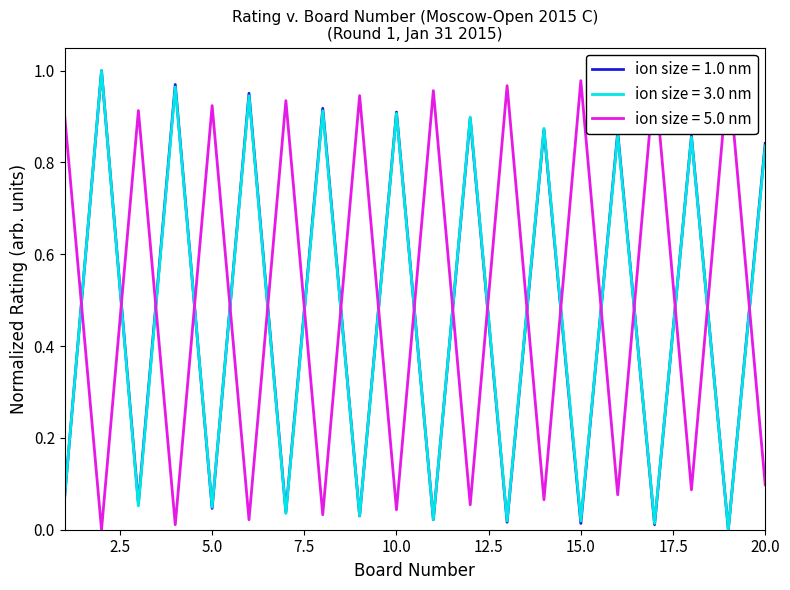

Reading right to left, transcribe all the data shown in this chart.

ion size = 1.0 nm: 0.8	0.0	0.9	0.0	0.9	0.0	0.9	0.0	0.9	0.0	0.9	0.0	0.9	0.0	1.0	0.0	1.0	0.1	1.0	0.1
ion size = 3.0 nm: 0.8	0.0	0.9	0.0	0.9	0.0	0.9	0.0	0.9	0.0	0.9	0.0	0.9	0.0	0.9	0.0	1.0	0.1	1.0	0.1
ion size = 5.0 nm: 0.1	1.0	0.1	1.0	0.1	1.0	0.1	1.0	0.1	1.0	0.0	0.9	0.0	0.9	0.0	0.9	0.0	0.9	0.0	0.9